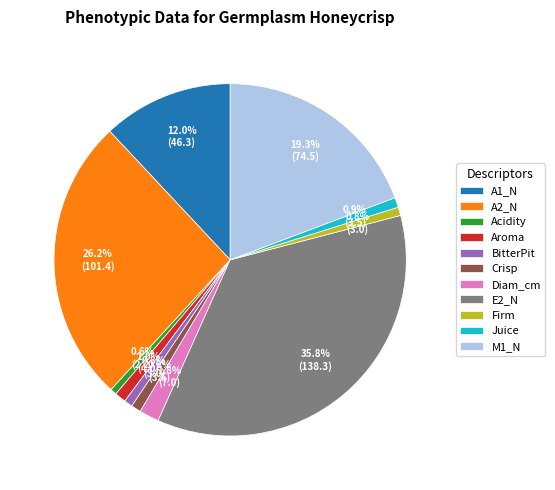

Is the sum of BitterPit and Acidity greater than half?

No